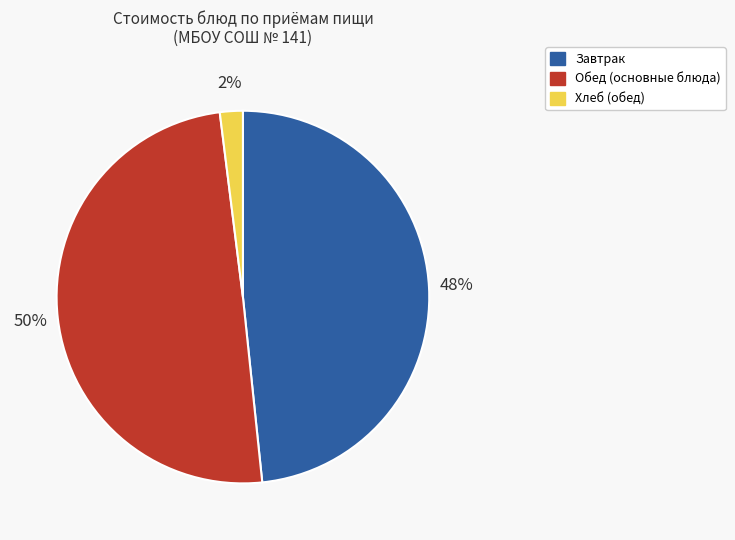

To the nearest percent, what is the difference between the largest and smallest slice percentages?

48%